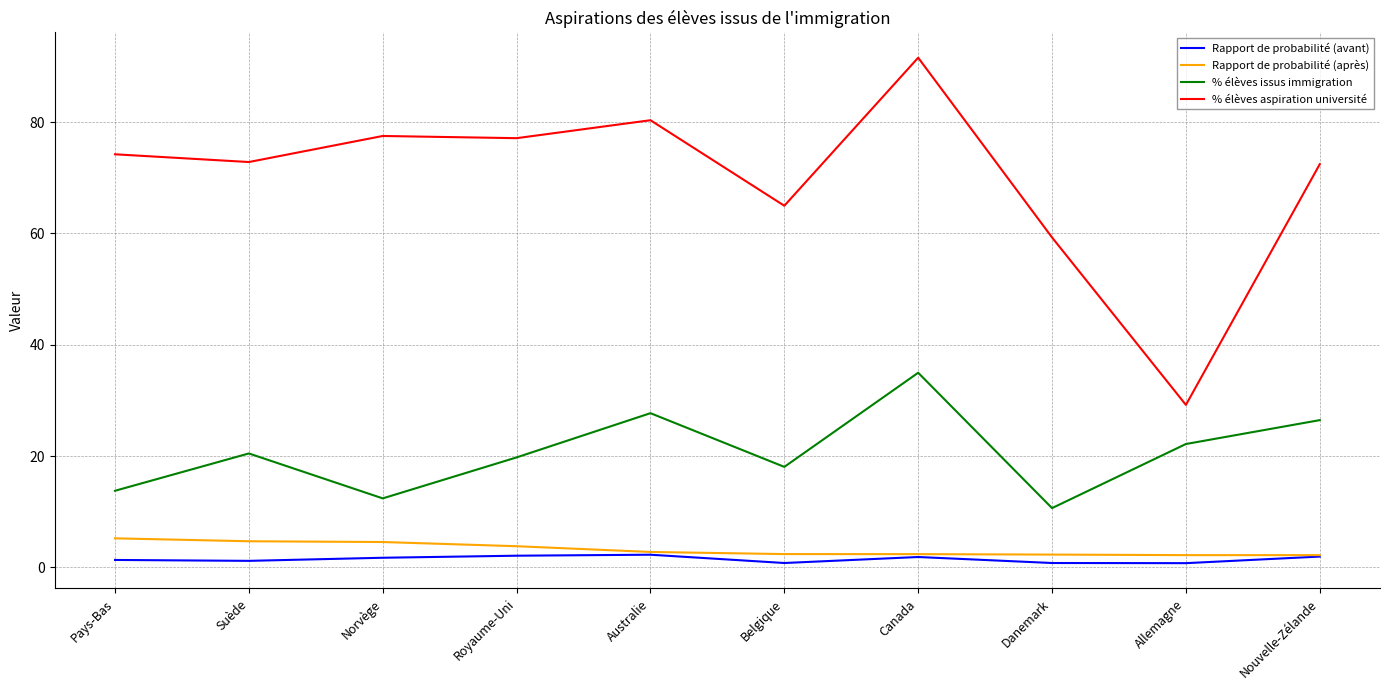

Which series has the largest range (max minus min)?

% élèves aspiration université